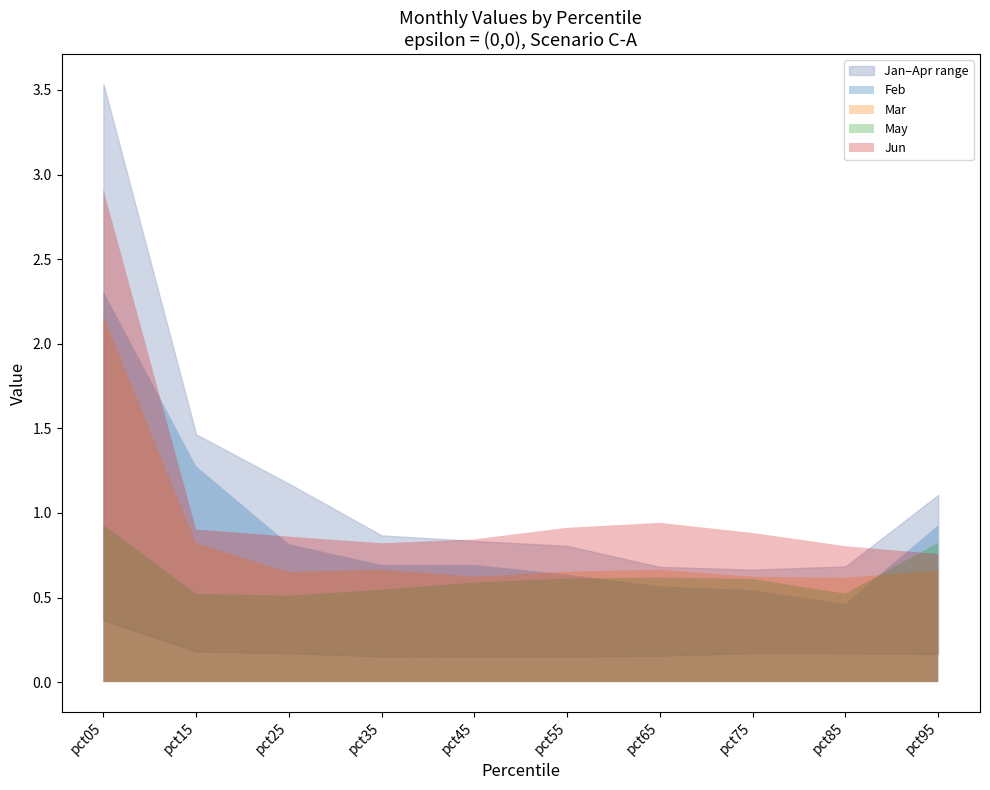

Between which two adjacent categories do May and Feb first intersect?

pct55 and pct65